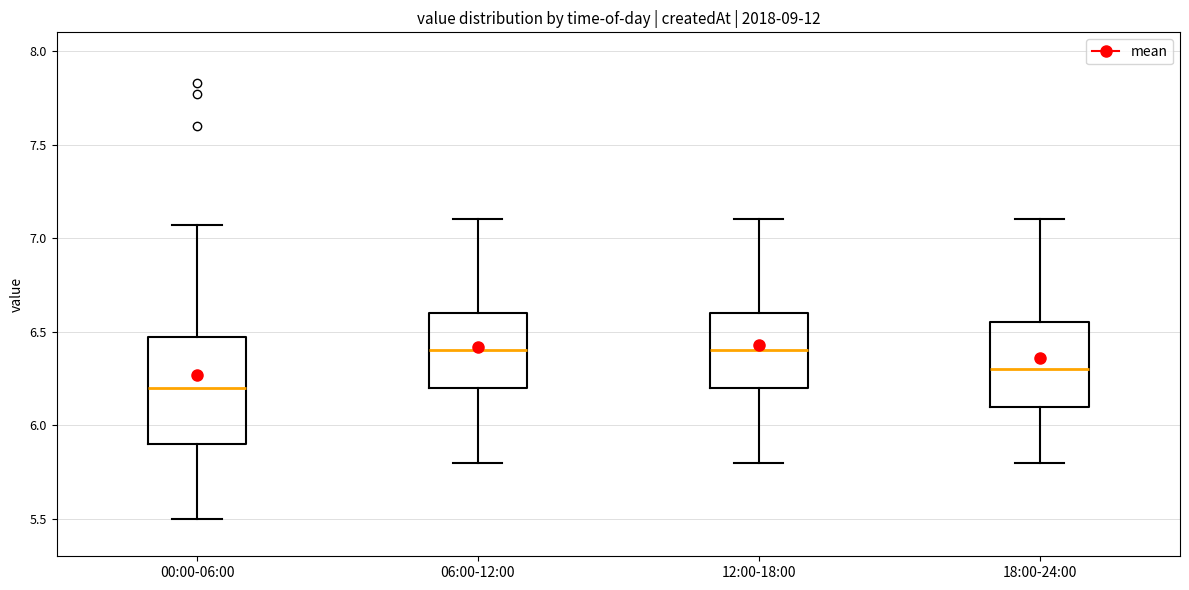

Which box has the lowest median line?

00:00-06:00